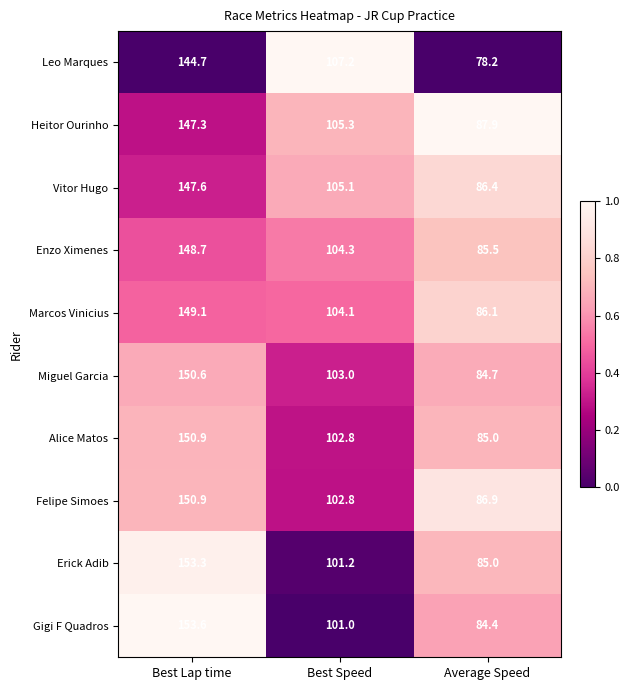

The Erick Adib series shows 85.0 at Average Speed. True or false?

True